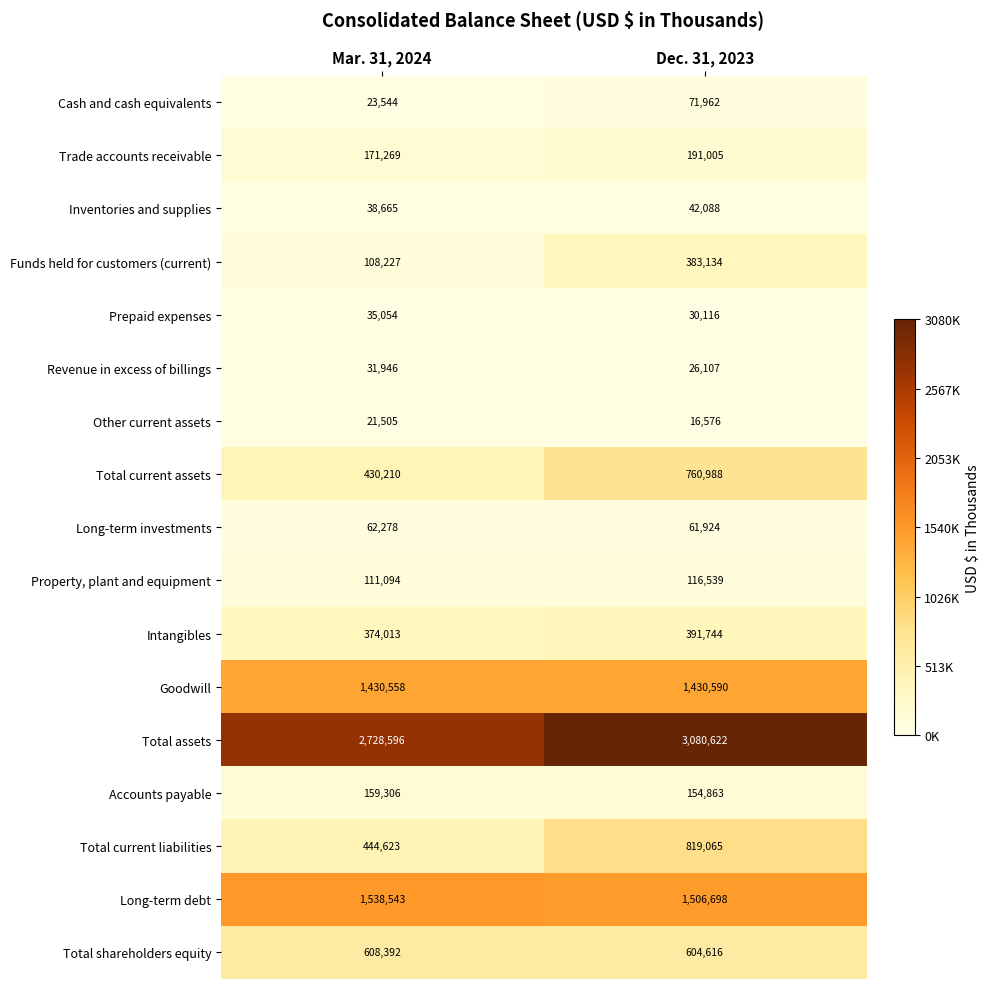

Which series has the largest total across all categories?

Total assets